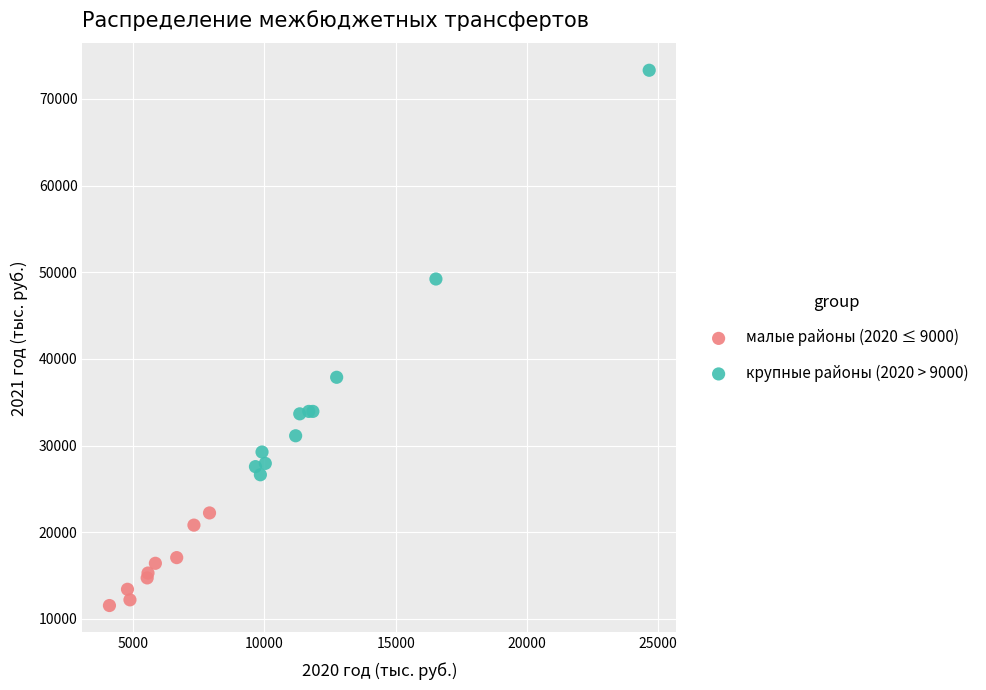

Which series reaches the maximum Y coordinate?

крупные районы (2020 > 9000)